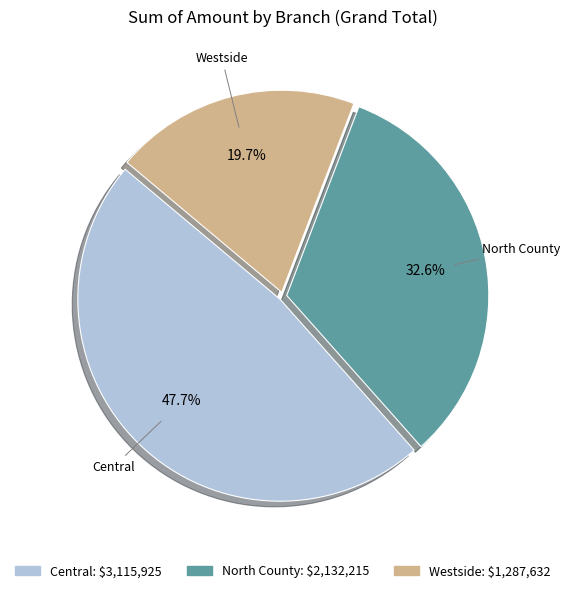

What portion of the pie excludes Central?

52.3%